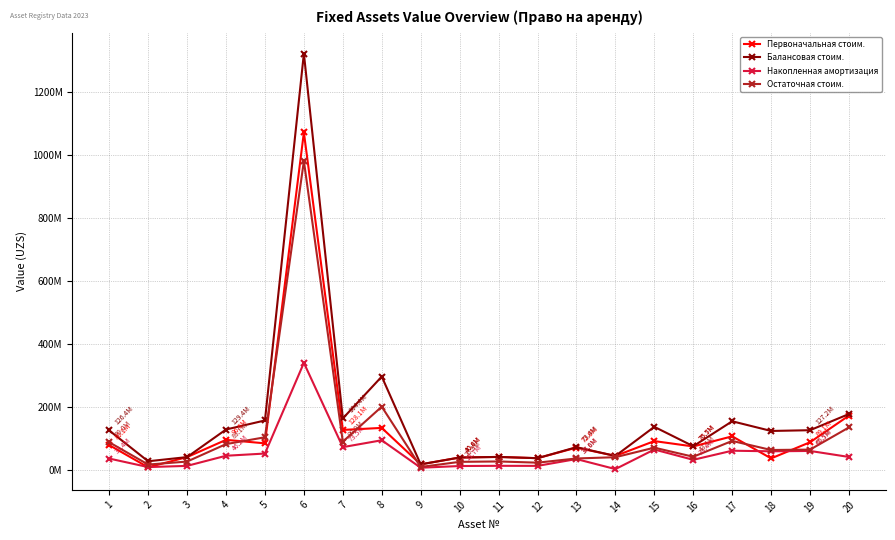

The Первоначальная стоим. series shows 45642746.5 at 14. True or false?

True